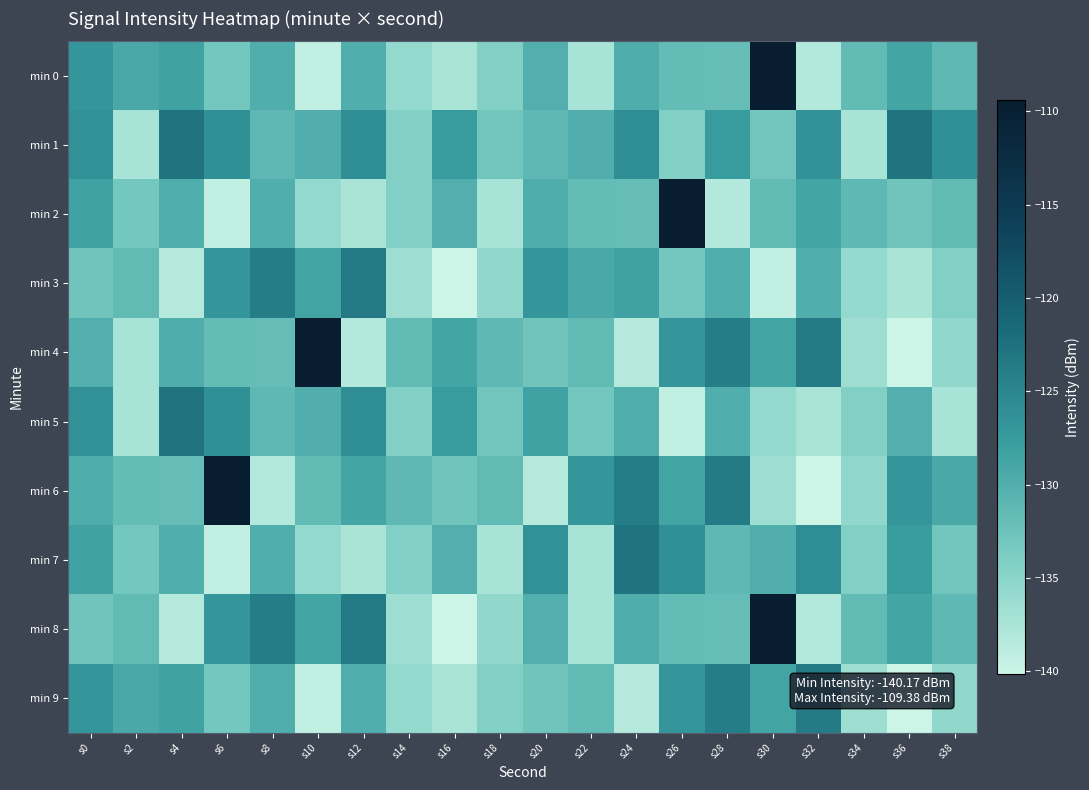

At which category is the sum across all series the highest?

s30